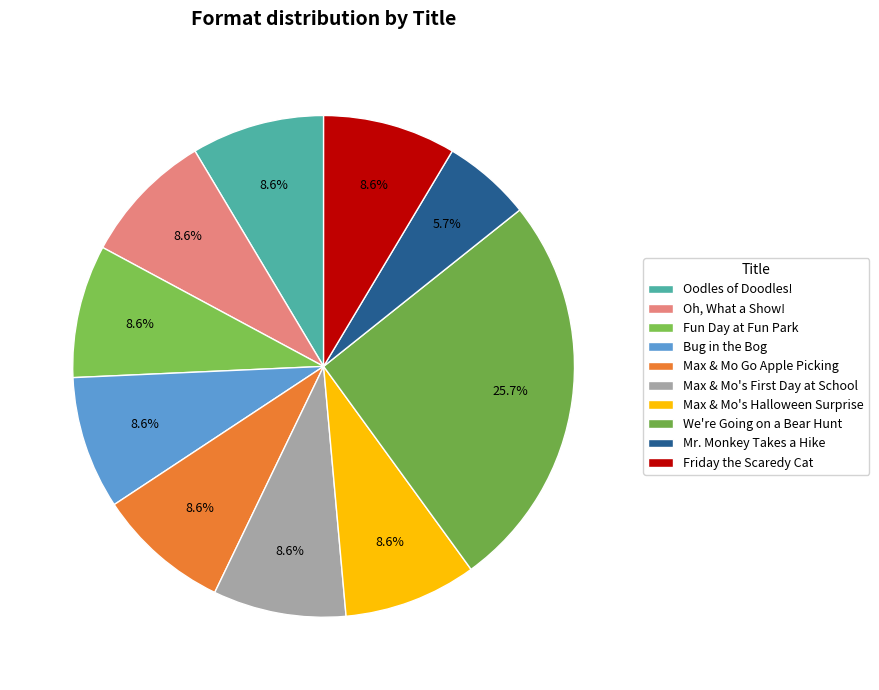

Which slice is the smallest?

Mr. Monkey Takes a Hike